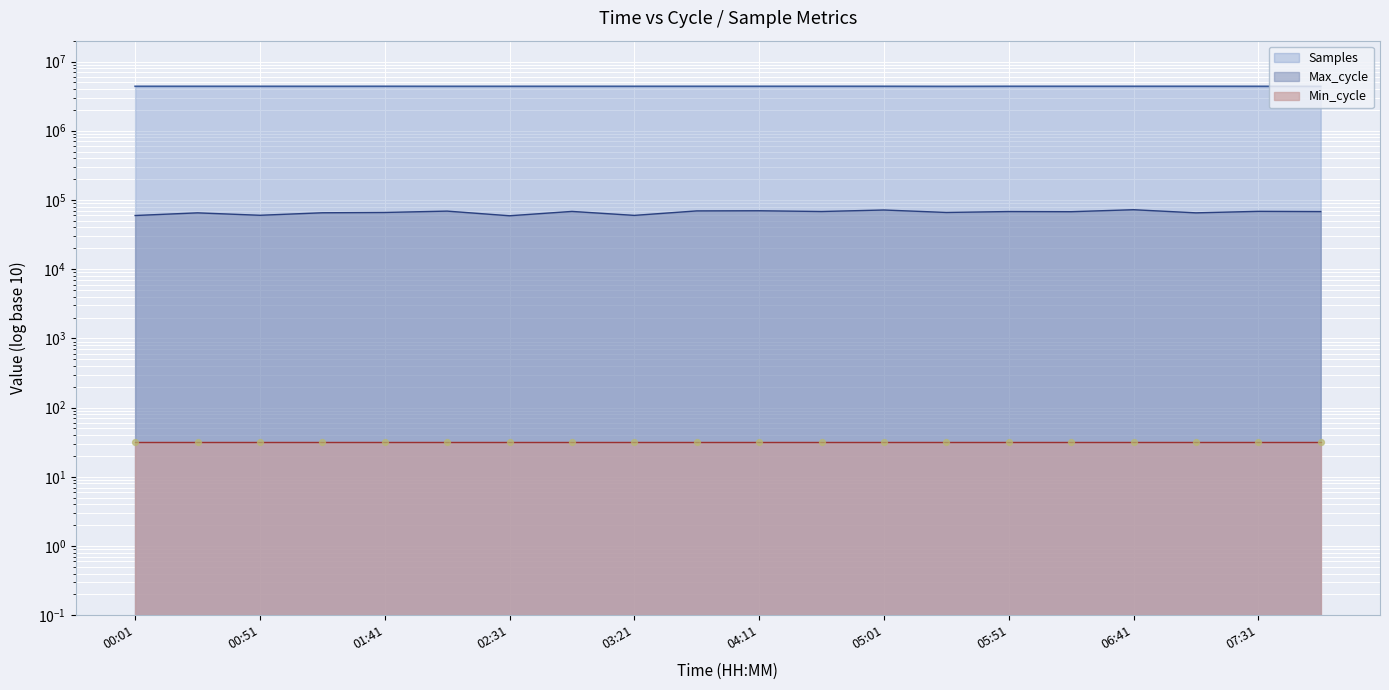

At how many categories does at least one series exceed 3928485?

20